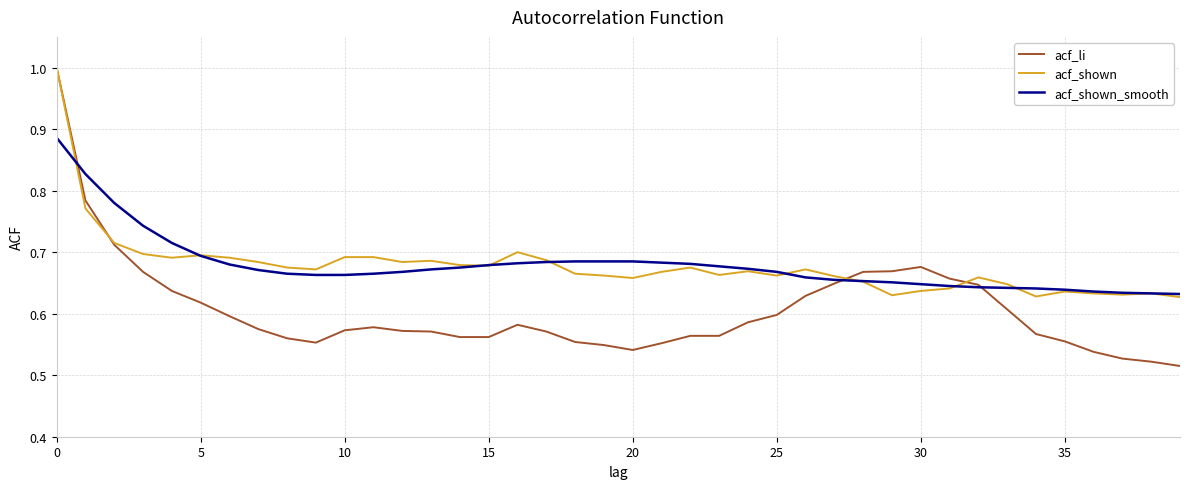

Which series has the largest range (max minus min)?

acf_li